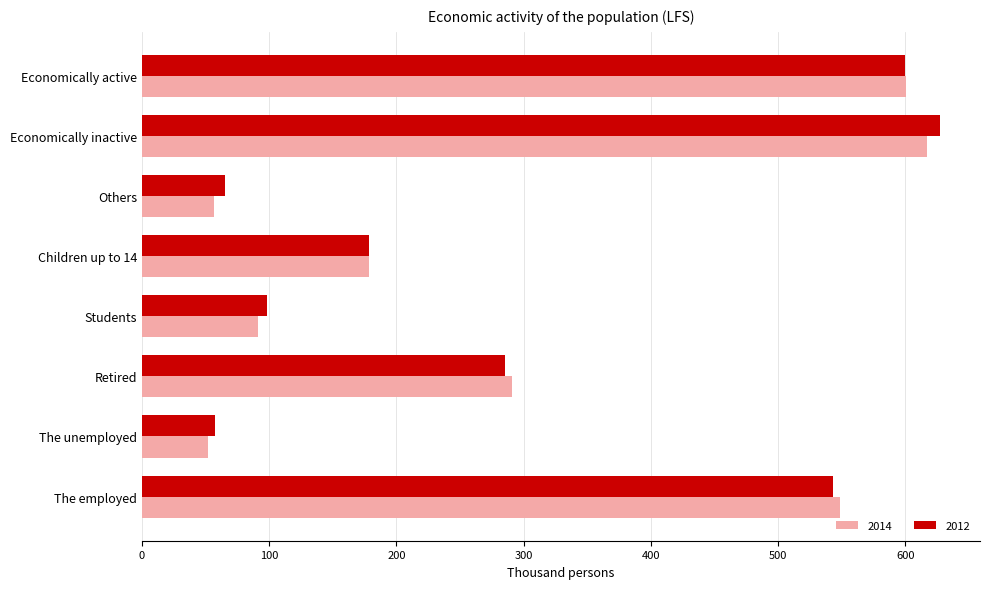

The value of 2012 at Retired is 176.9. True or false?

False